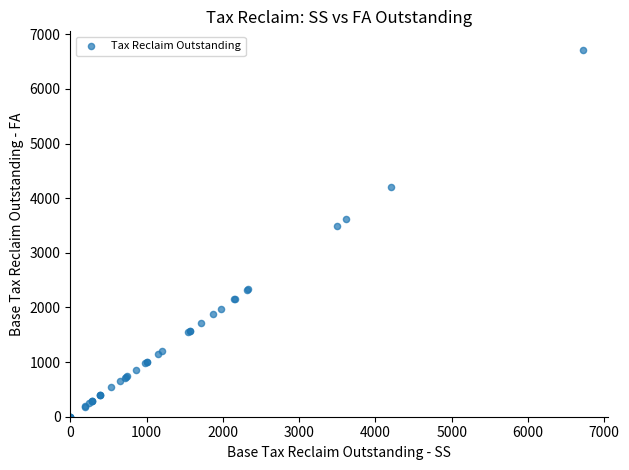

What Y value in the scatter plot is closest to 3358?

3496.2